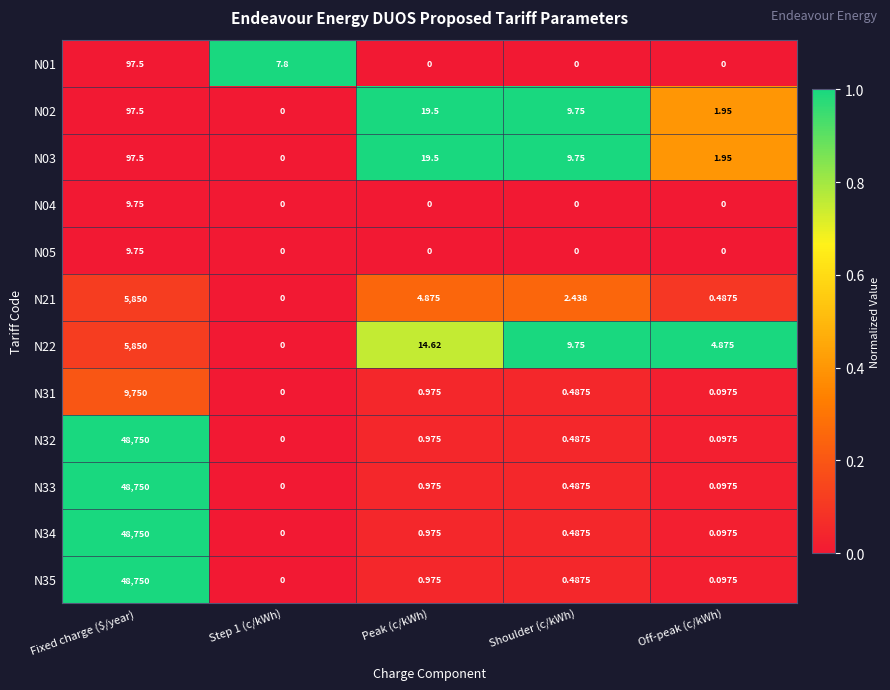

Which category has the highest value in the N31 series?

Fixed charge ($/year)